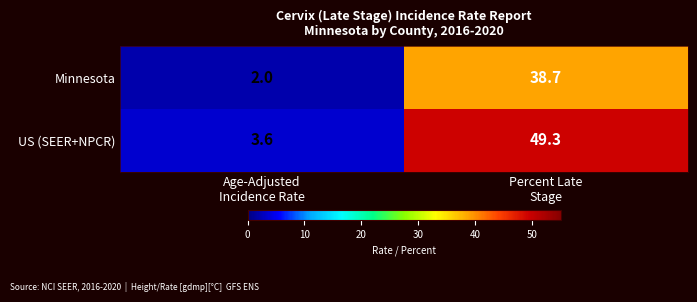

List the series in order of their overall mean, highest first.

US (SEER+NPCR), Minnesota